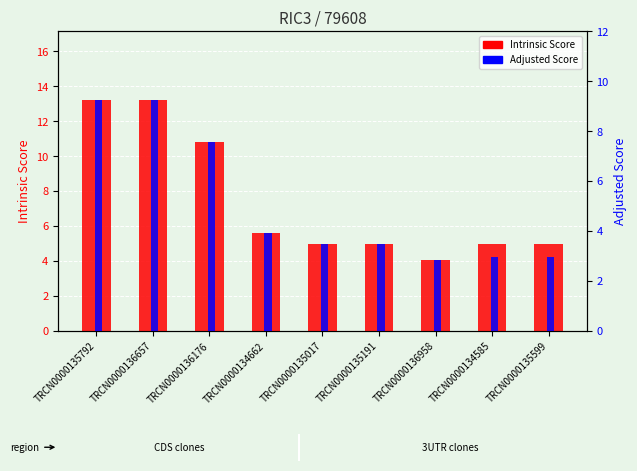

List the labels in order of Adjusted Score value, smallest first.

TRCN0000136958, TRCN0000134585, TRCN0000135599, TRCN0000135017, TRCN0000135191, TRCN0000134662, TRCN0000136176, TRCN0000135792, TRCN0000136657